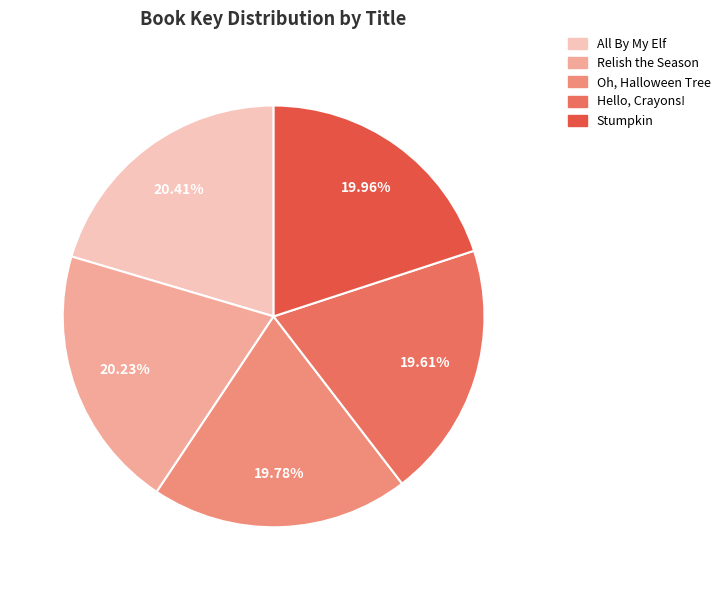

Is there a majority slice in this chart?

No